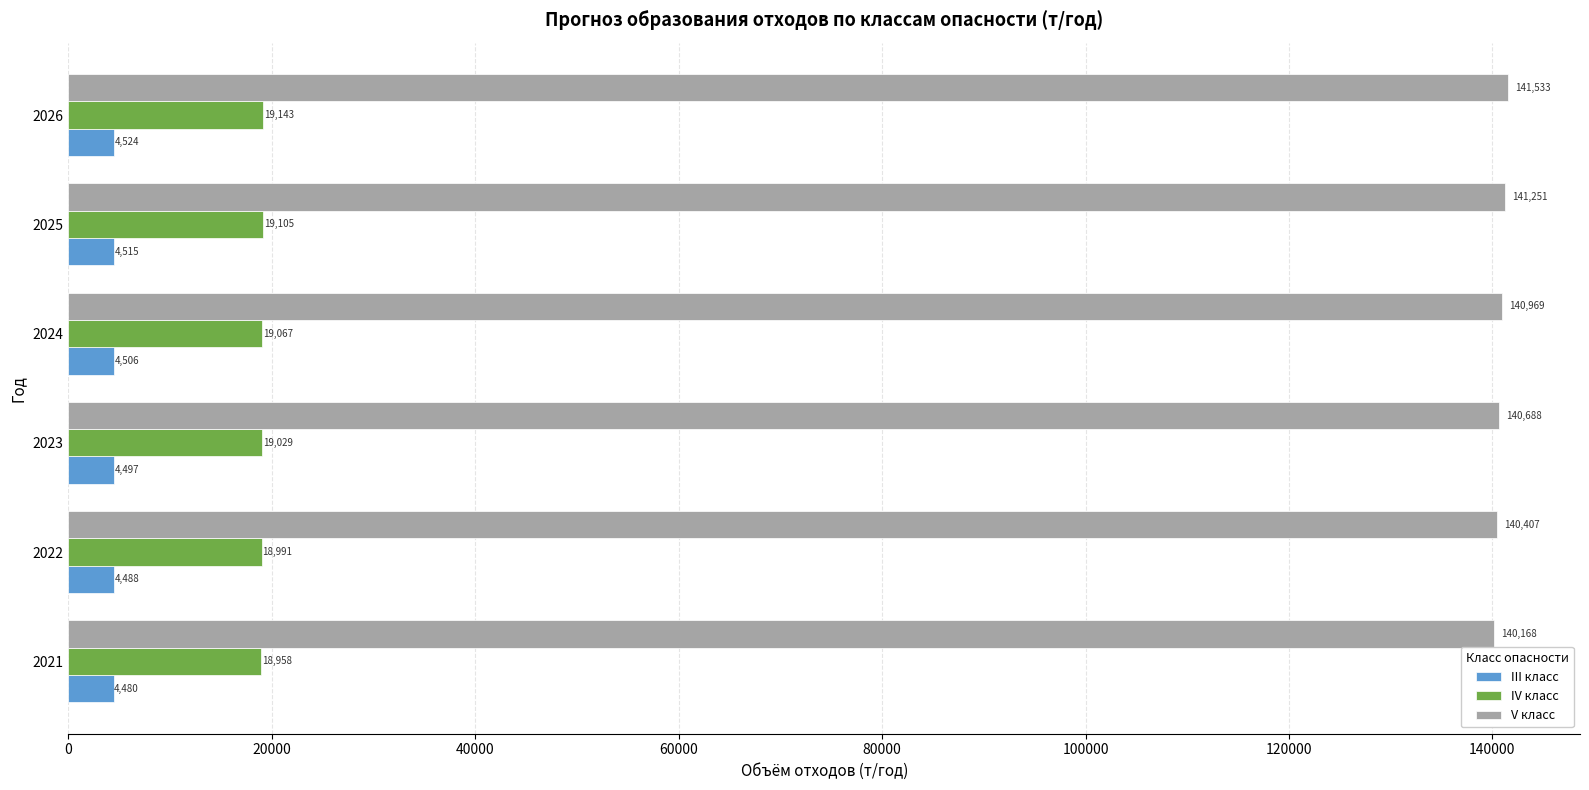

At which category is the sum across all series the highest?

2026